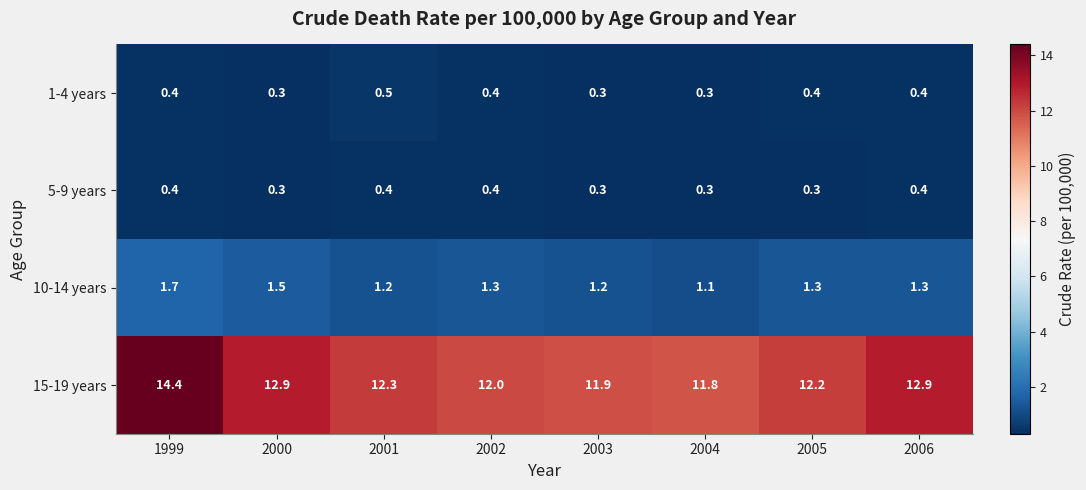

Which series has the widest spread of values?

15-19 years